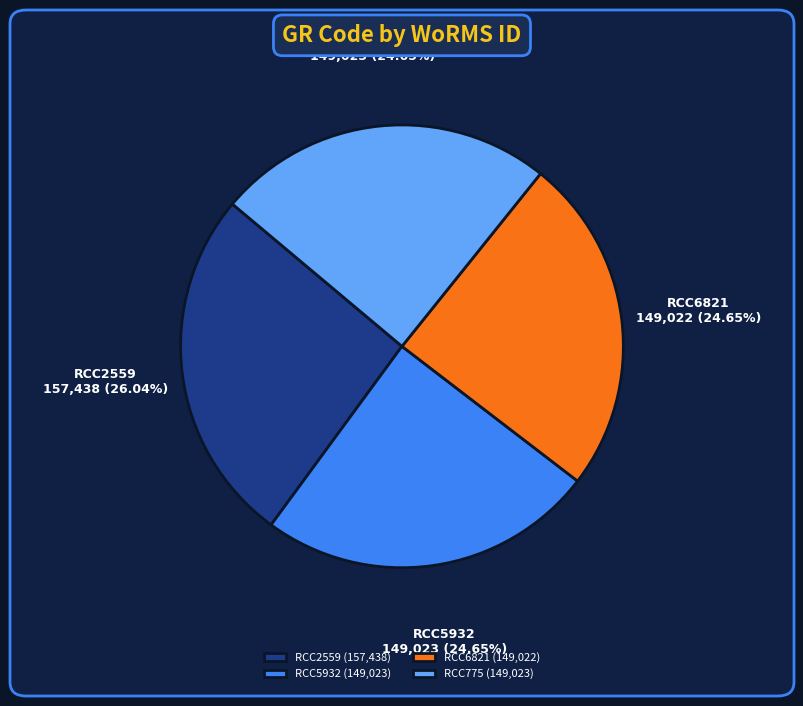

Is there any slice that represents more than half of the pie?

No